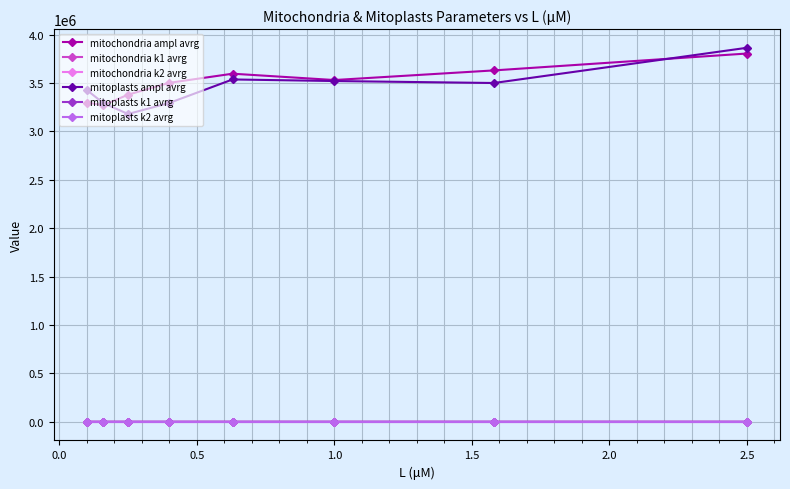

What is the value of the mitoplasts ampl avrg point at the 5th from the left?

3537776.0